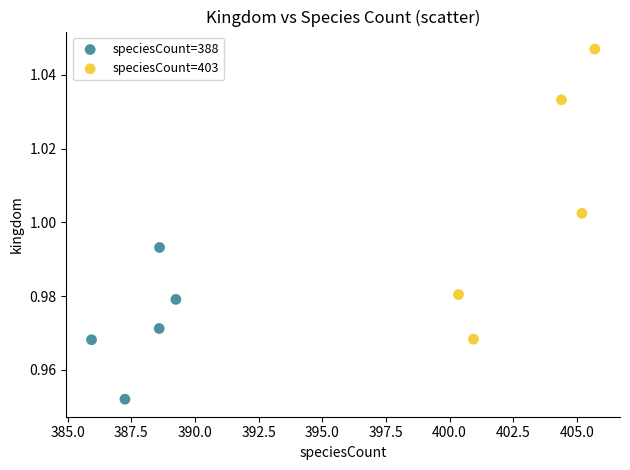

Which series reaches the maximum Y coordinate?

speciesCount=403